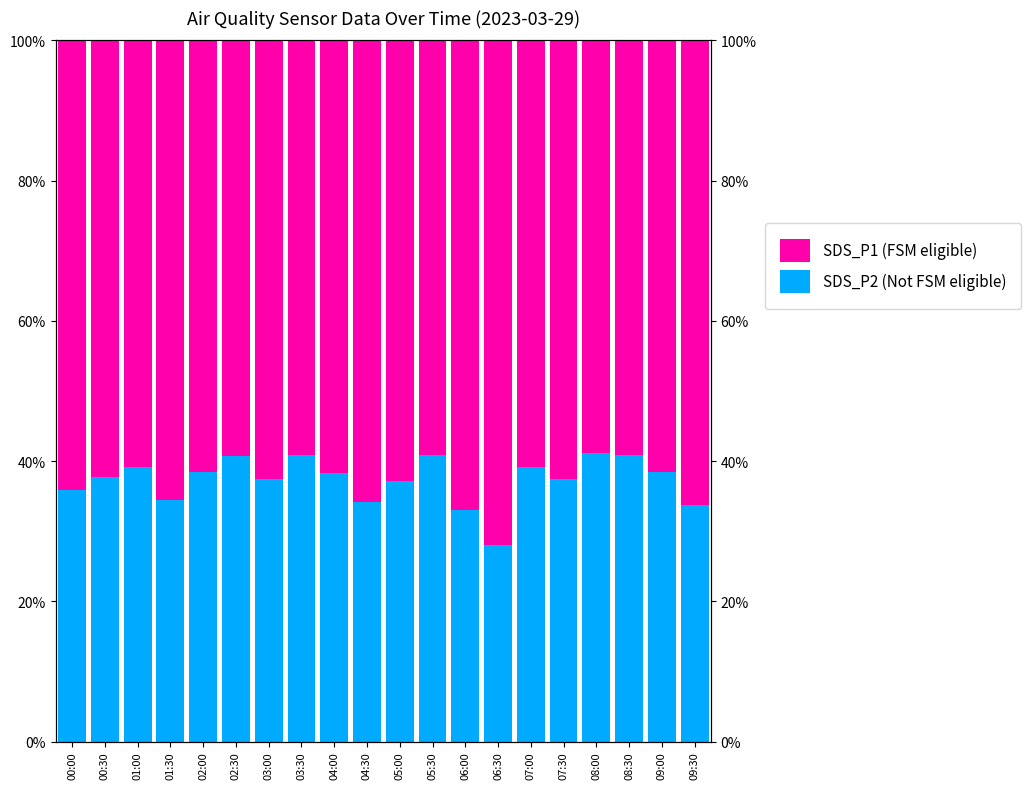

At which label is SDS_P1 (FSM eligible) closest to 65?

01:30